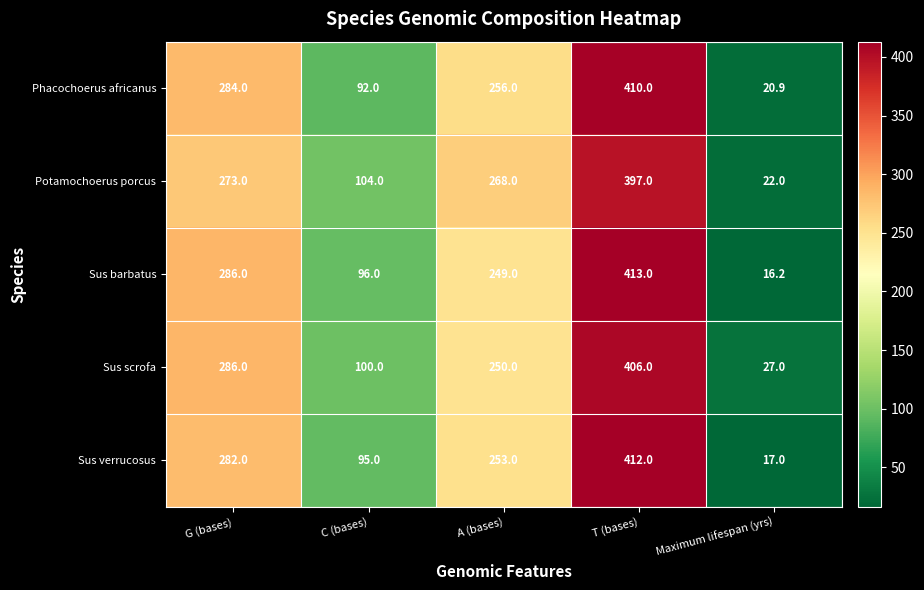

What is the highest value of the Potamochoerus porcus series?

397.0